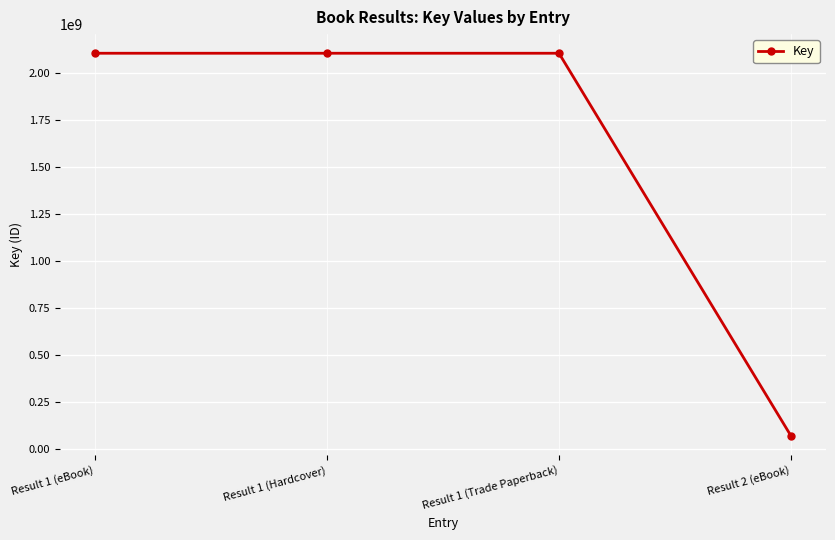

What is the maximum value shown in the chart?

2105634080